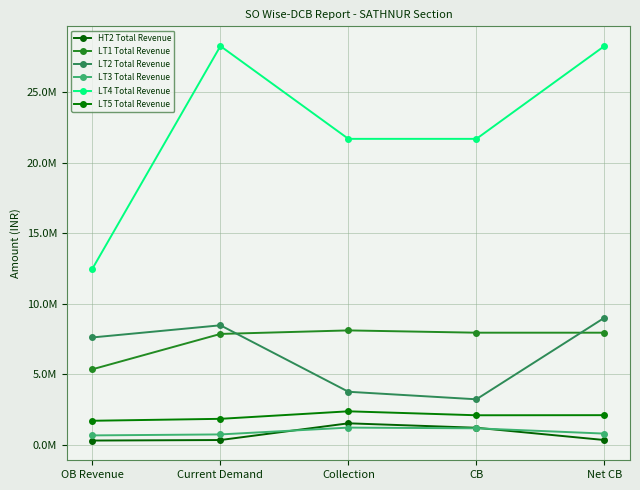

List the series in order of their peak value, lowest first.

LT3 Total Revenue, HT2 Total Revenue, LT5 Total Revenue, LT1 Total Revenue, LT2 Total Revenue, LT4 Total Revenue